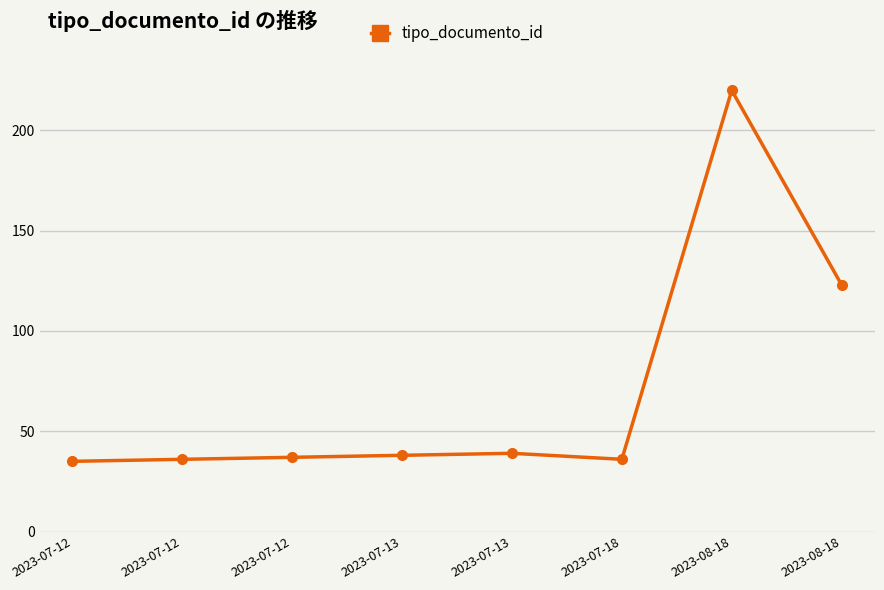

What is the label of the 8th point from the right?

2023-07-12